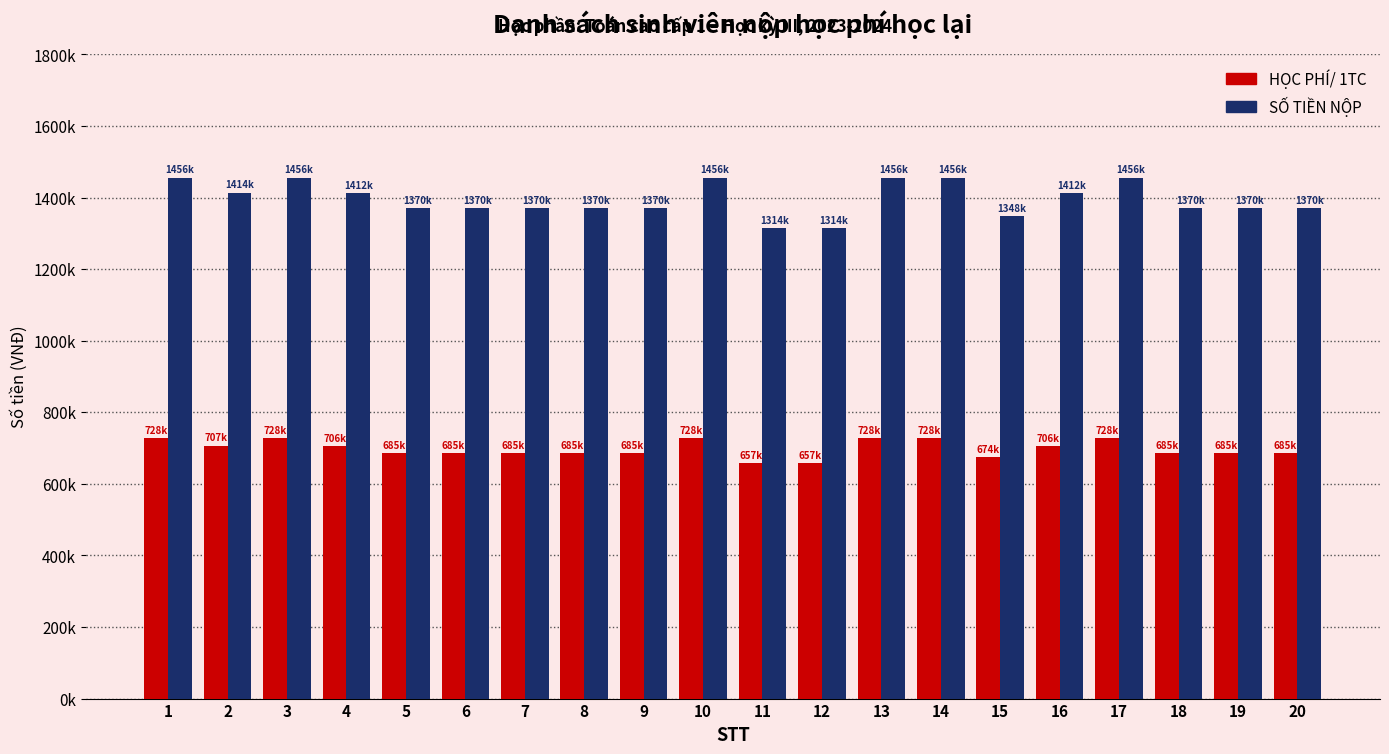

Read the HỌC PHÍ/ 1TC value at 5, to the nearest 50.

685000